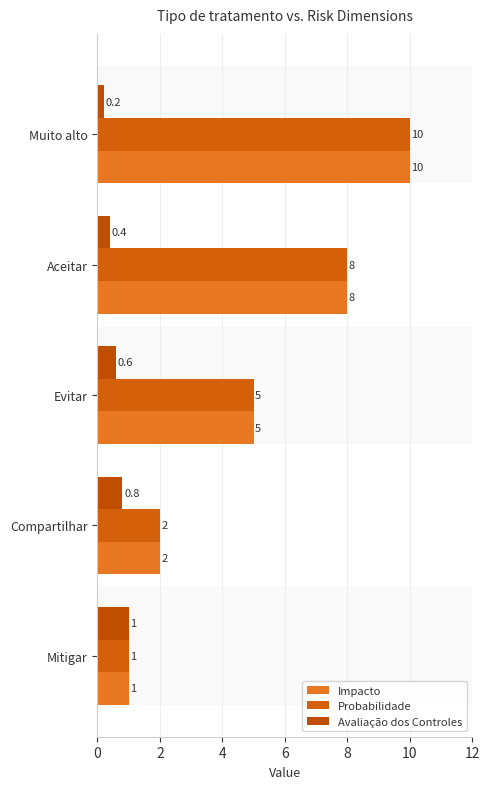

What is the difference between the maximum and minimum values in the Avaliação dos Controles series?

0.8